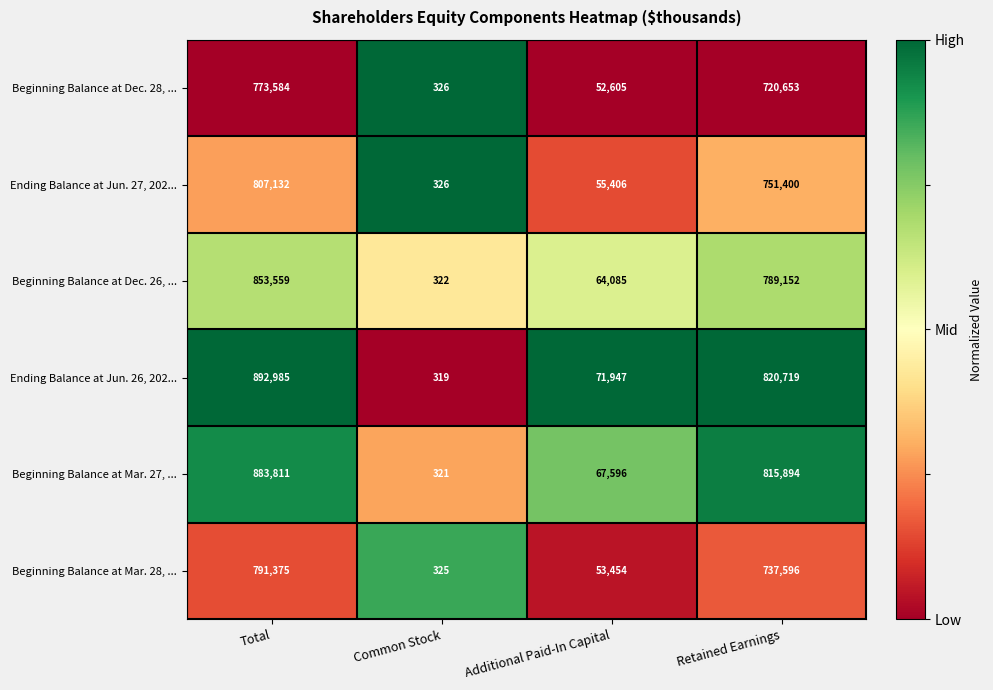

Reading right to left, transcribe all the data shown in this chart.

Beginning Balance at Dec. 28, ...: 720653	52605	326	773584
Ending Balance at Jun. 27, 202...: 751400	55406	326	807132
Beginning Balance at Dec. 26, ...: 789152	64085	322	853559
Ending Balance at Jun. 26, 202...: 820719	71947	319	892985
Beginning Balance at Mar. 27, ...: 815894	67596	321	883811
Beginning Balance at Mar. 28, ...: 737596	53454	325	791375